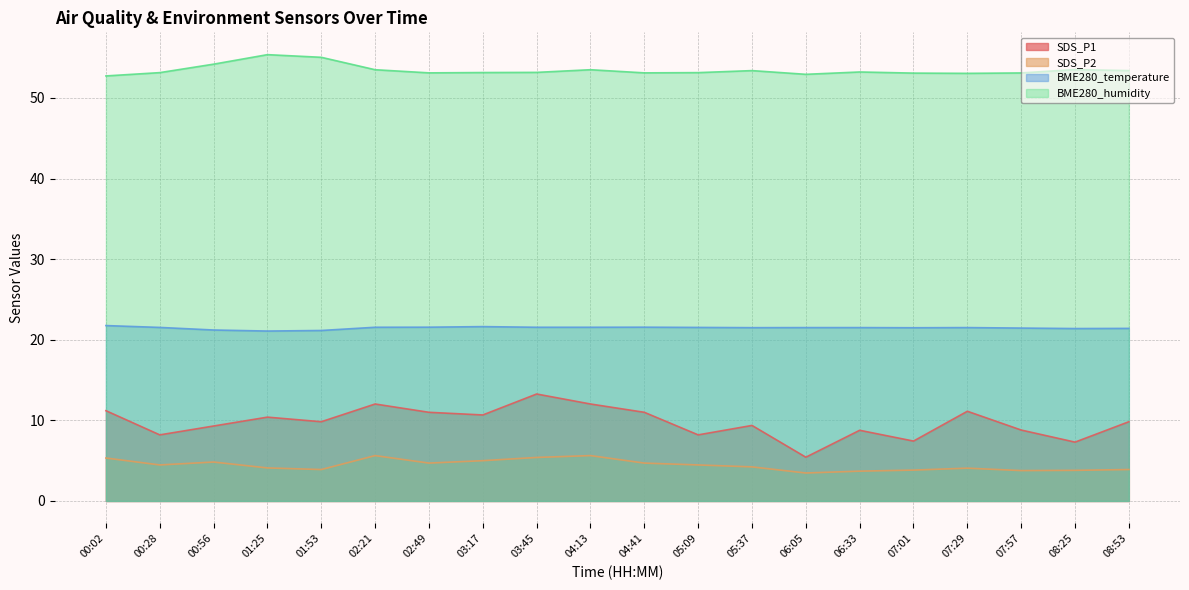

Which has a higher value, 00:02 or 06:33?

00:02